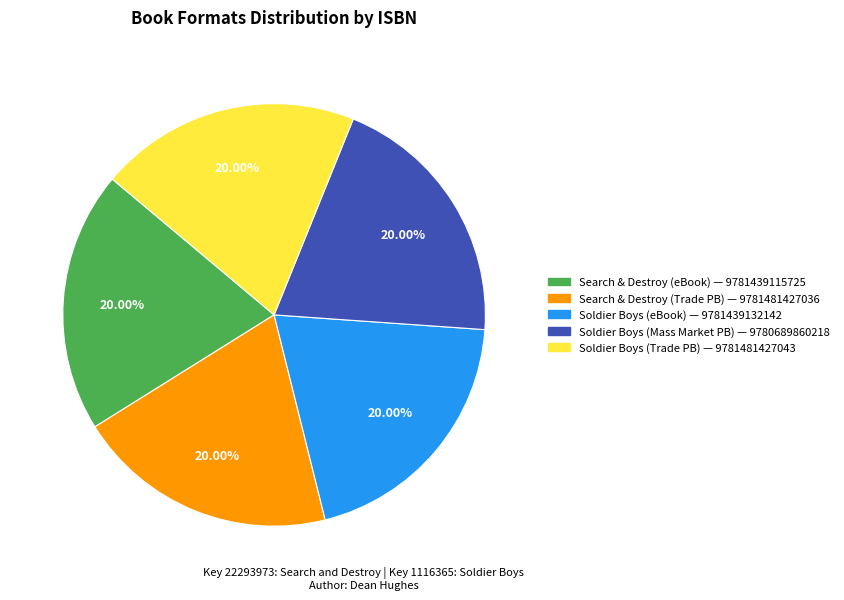

Is the sum of Soldier Boys (Mass Market PB) — 9780689860218 and Soldier Boys (eBook) — 9781439132142 greater than half?

No